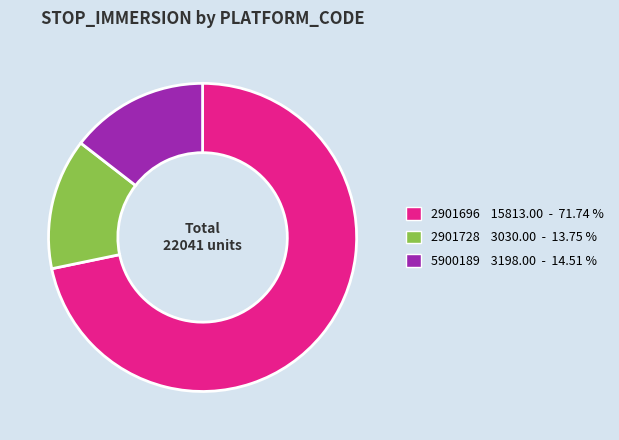

How many segments does this pie chart have?

3